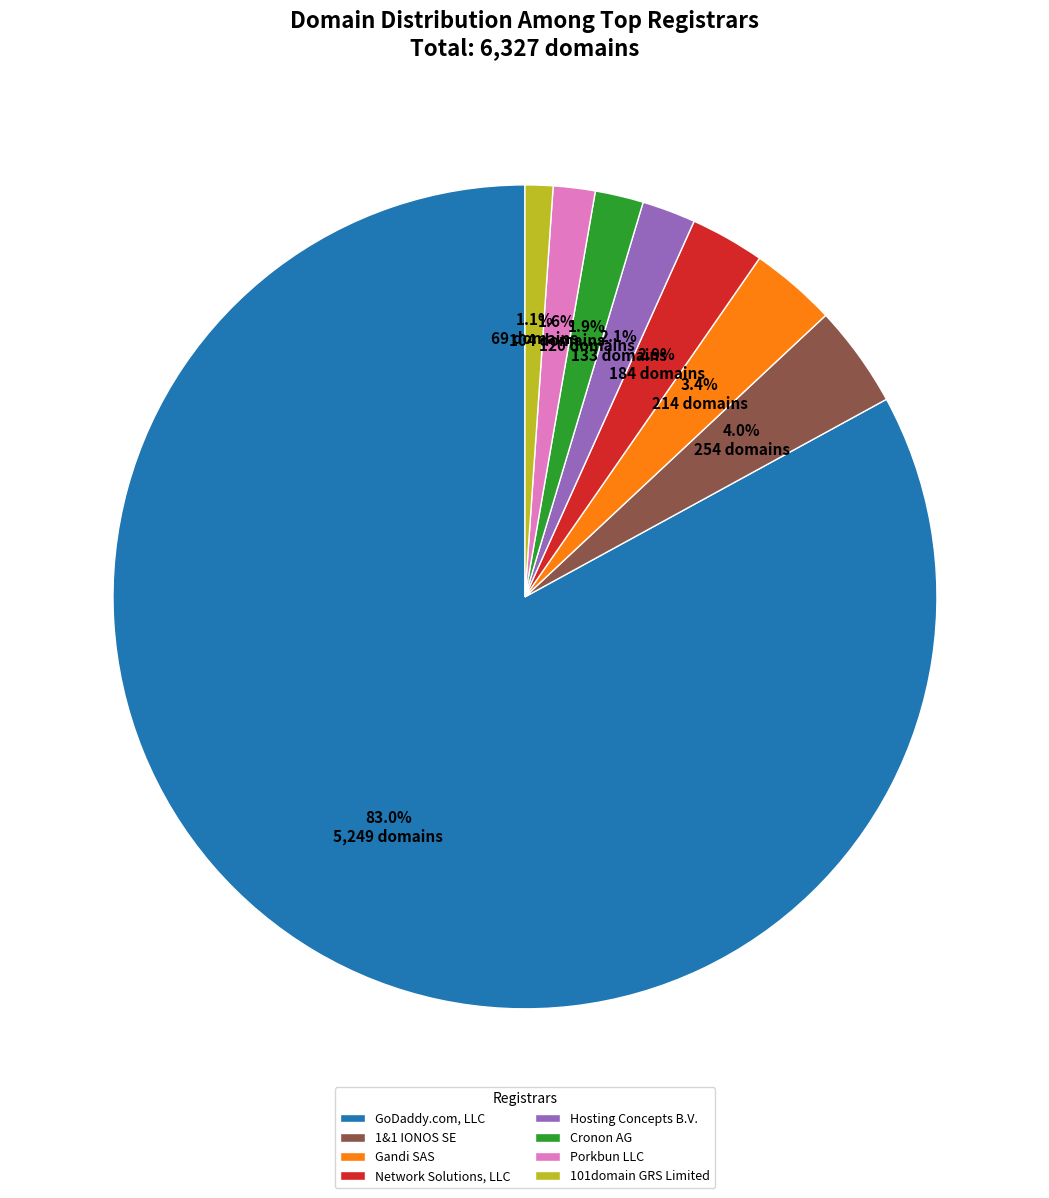

True or false: Gandi SAS accounts for 16% of the total.

False